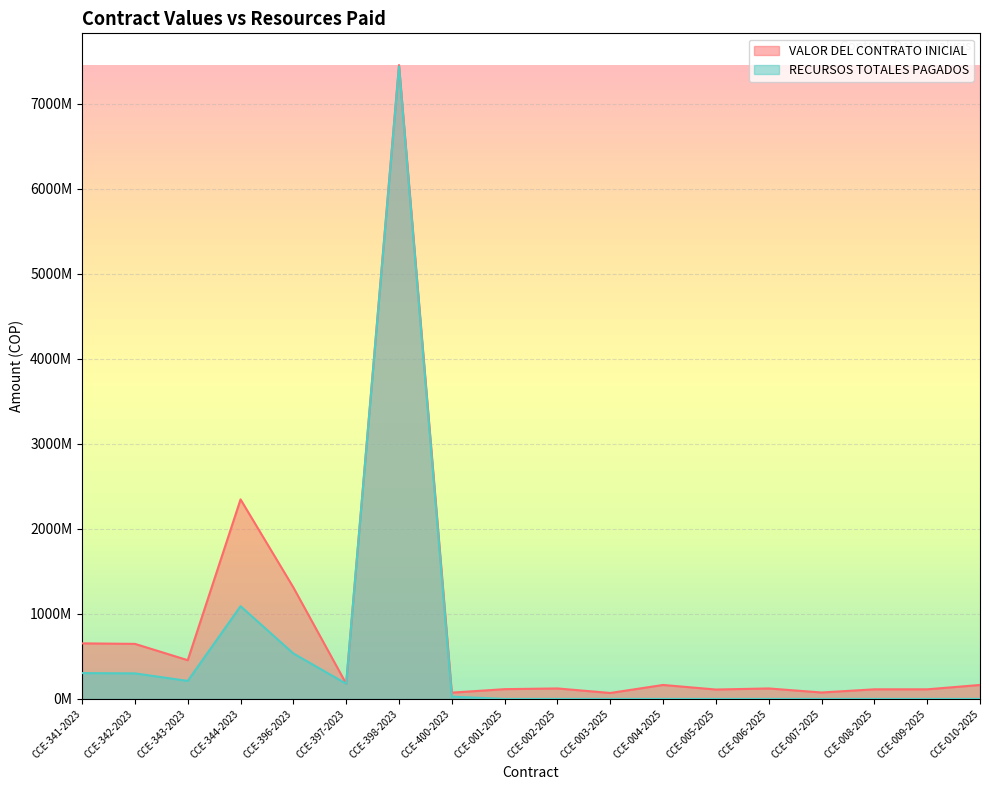

True or false: VALOR DEL CONTRATO INICIAL and RECURSOS TOTALES PAGADOS intersect in this chart.

False